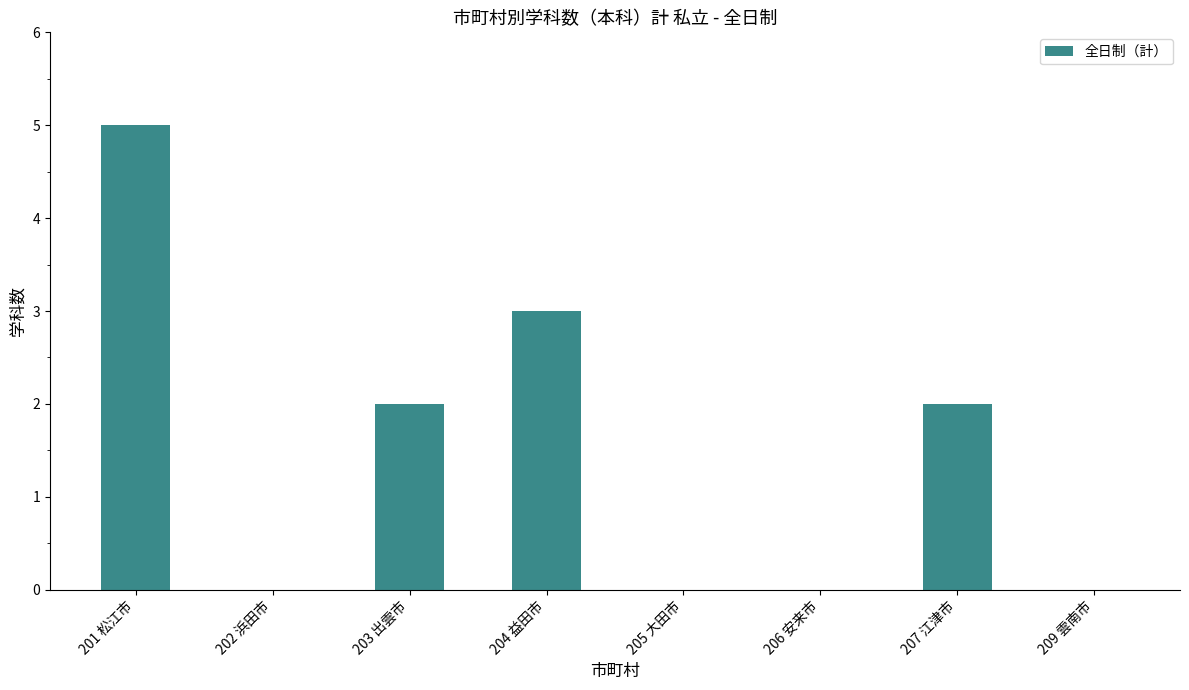

How many distinct data groups are displayed?

1